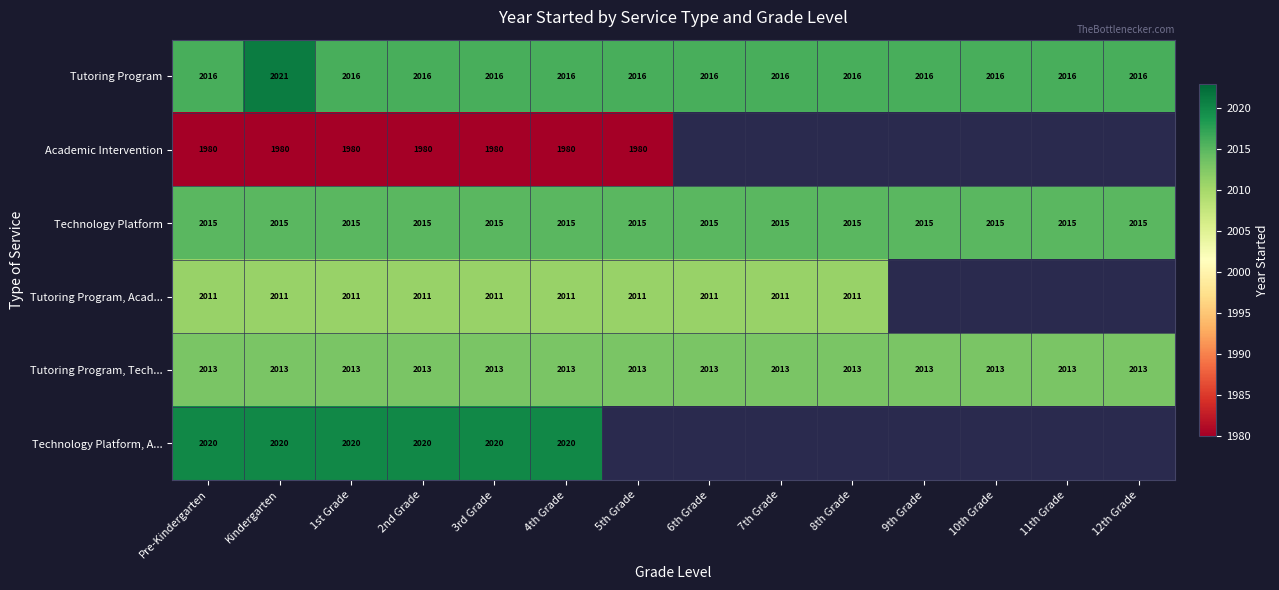

At 4th Grade, list the series in order from largest to smallest.

Technology Platform, A..., Tutoring Program, Technology Platform, Tutoring Program, Tech..., Tutoring Program, Acad..., Academic Intervention